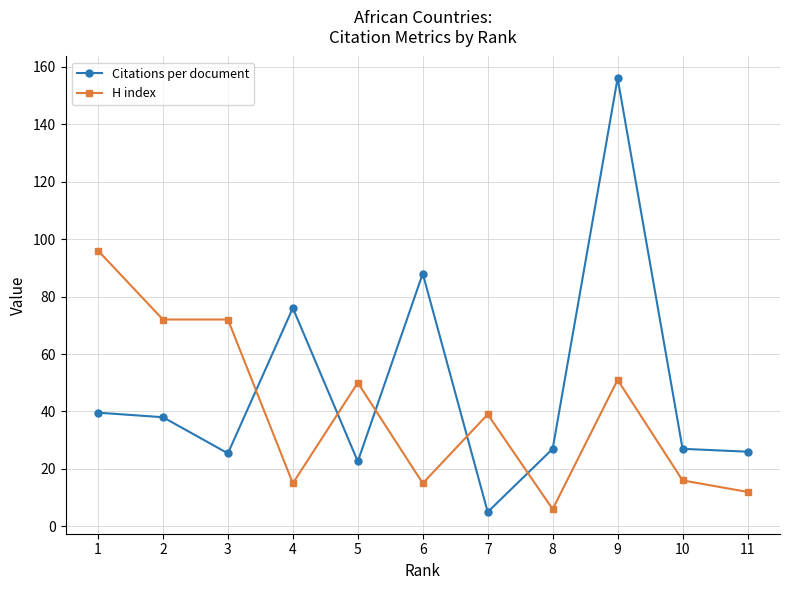

Between 2 and 8, which series saw the biggest shift?

H index